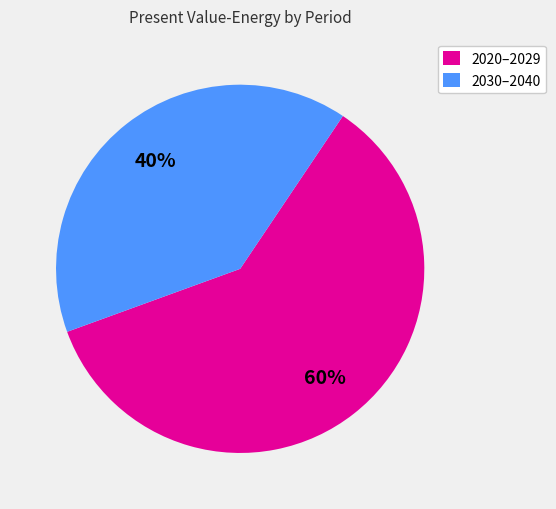

Which slice is the largest?

2020–2029